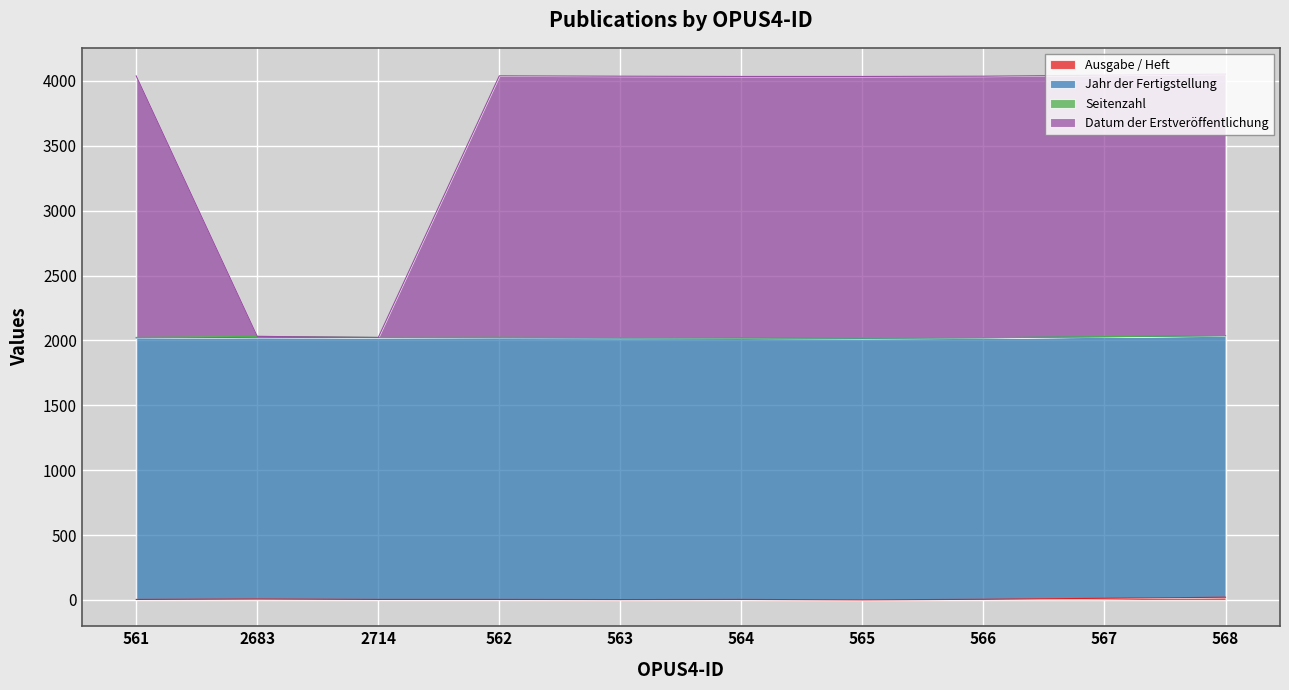

Where does the Ausgabe / Heft series first go above 4?

2683